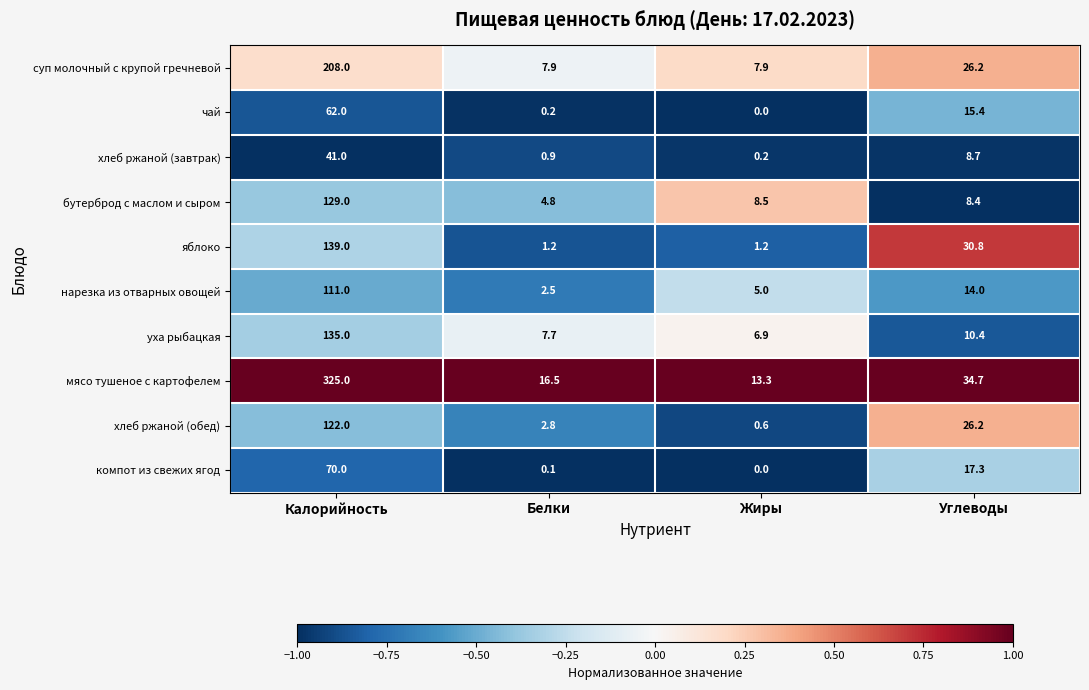

At which category does the chart reach its minimum across all series?

Жиры